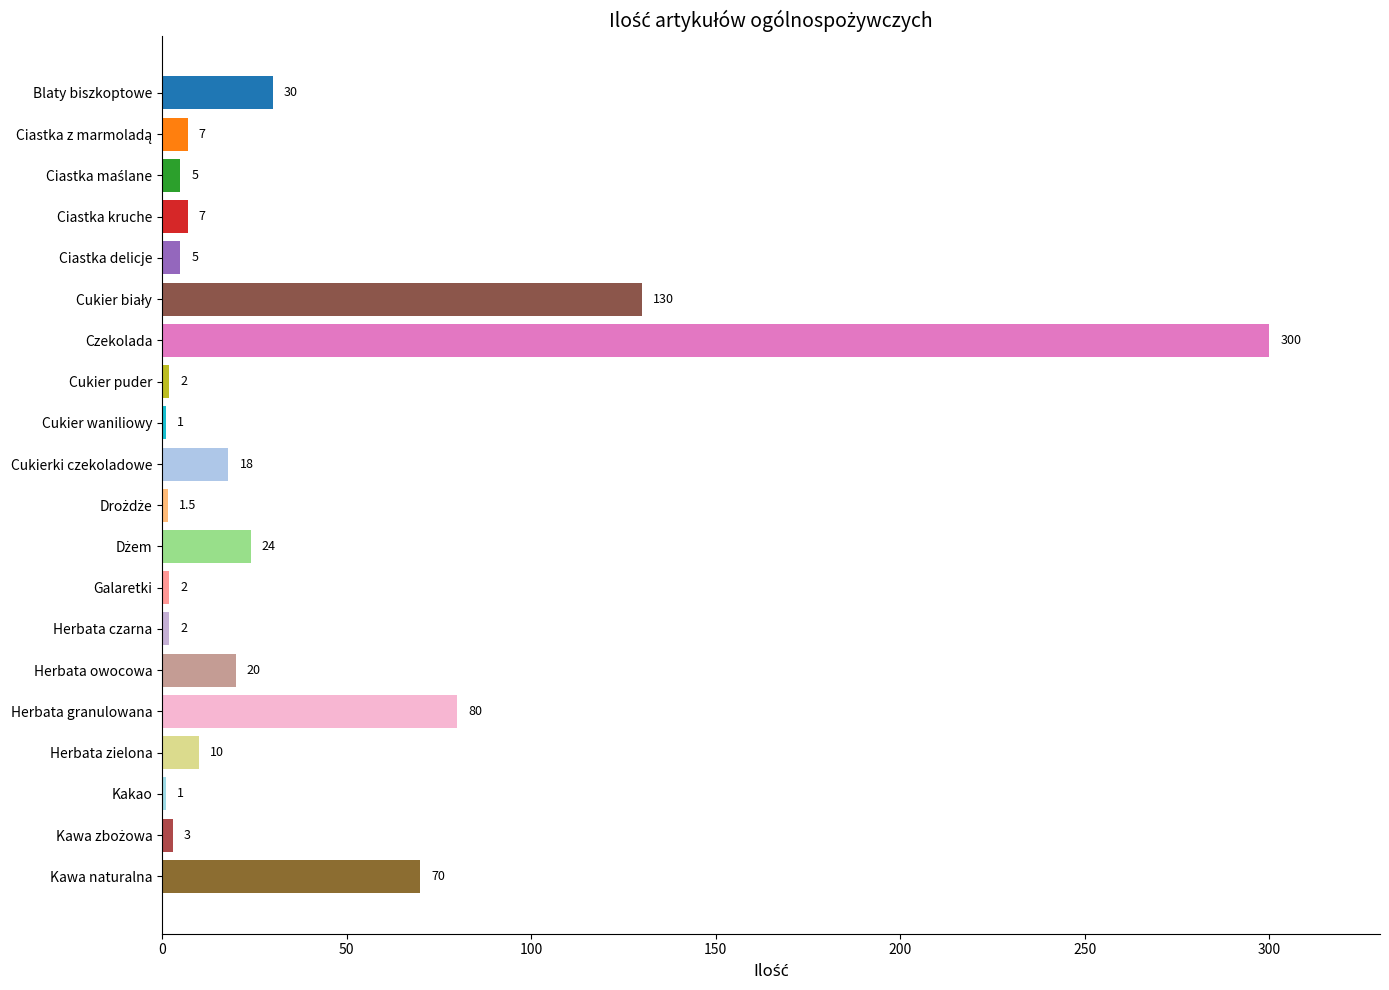

Which label corresponds to the largest value in the chart?

Czekolada